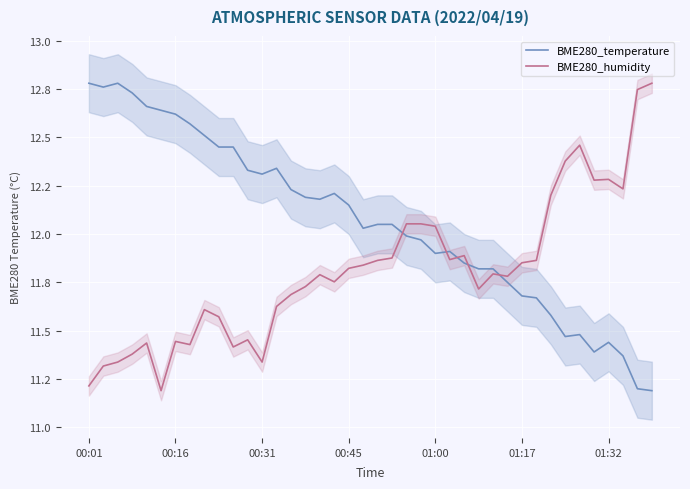

True or false: BME280_humidity has a value of 5.0 at 9.

False